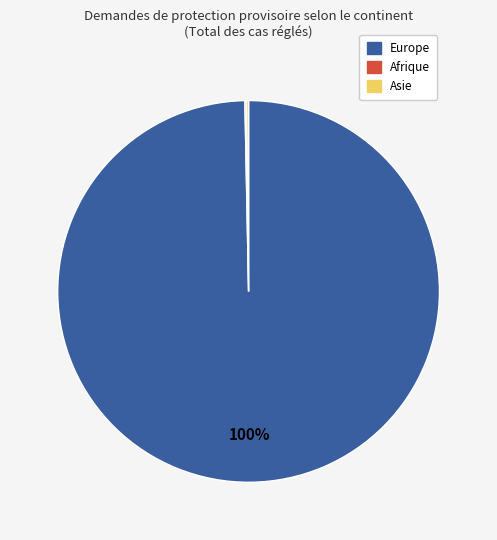

Is there a majority slice in this chart?

Yes